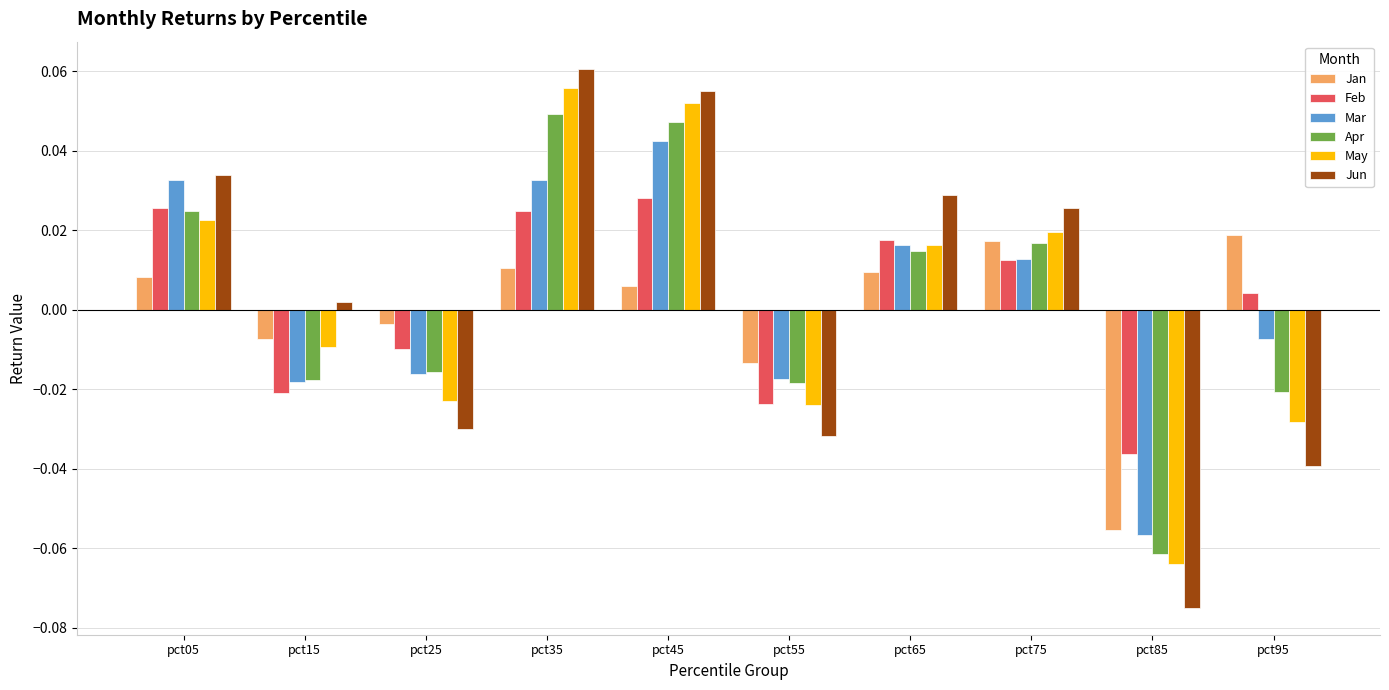

Are the bars horizontal?

No